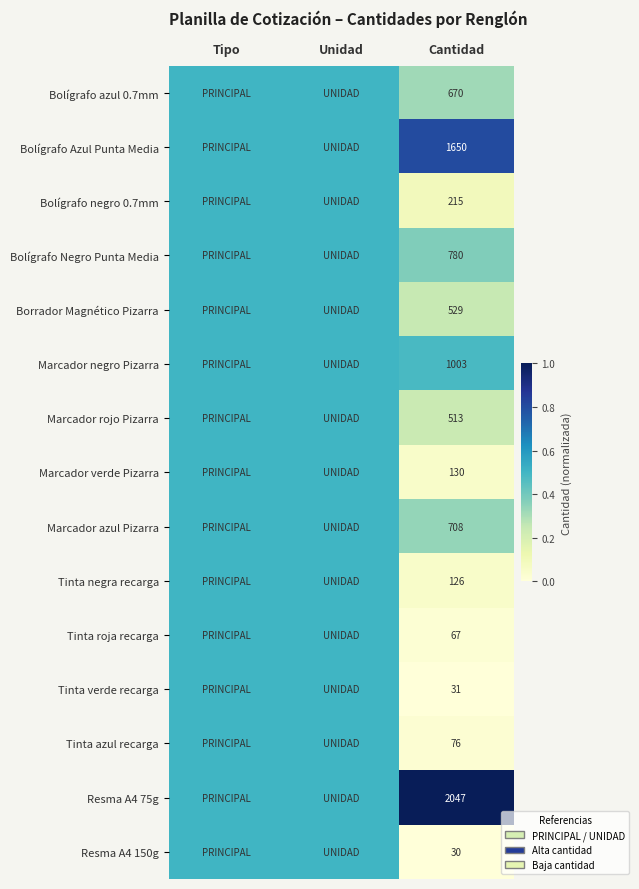

The Marcador rojo Pizarra series shows 513.0 at Cantidad. True or false?

True